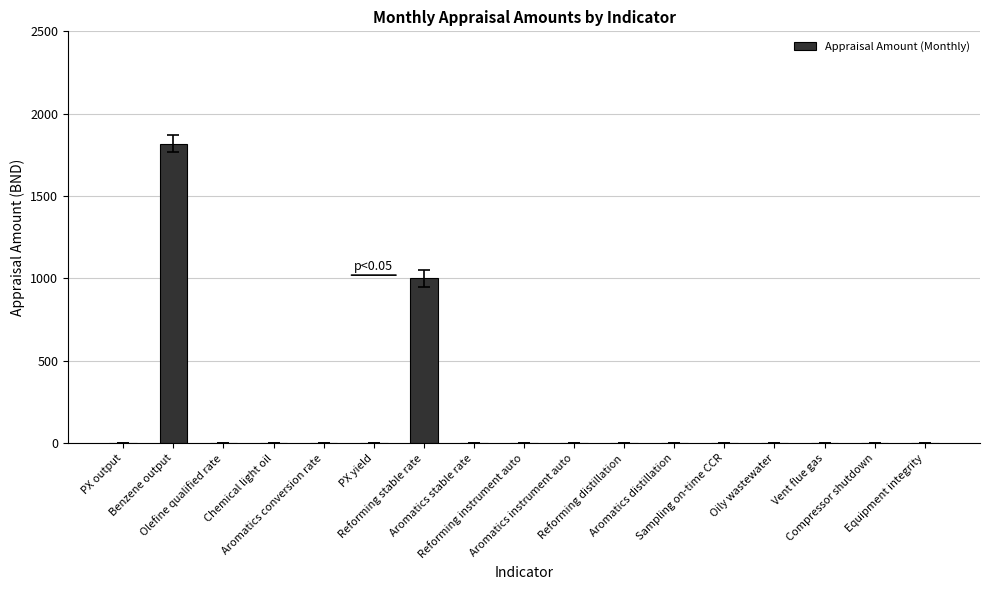

What is the sum of all values?

2818